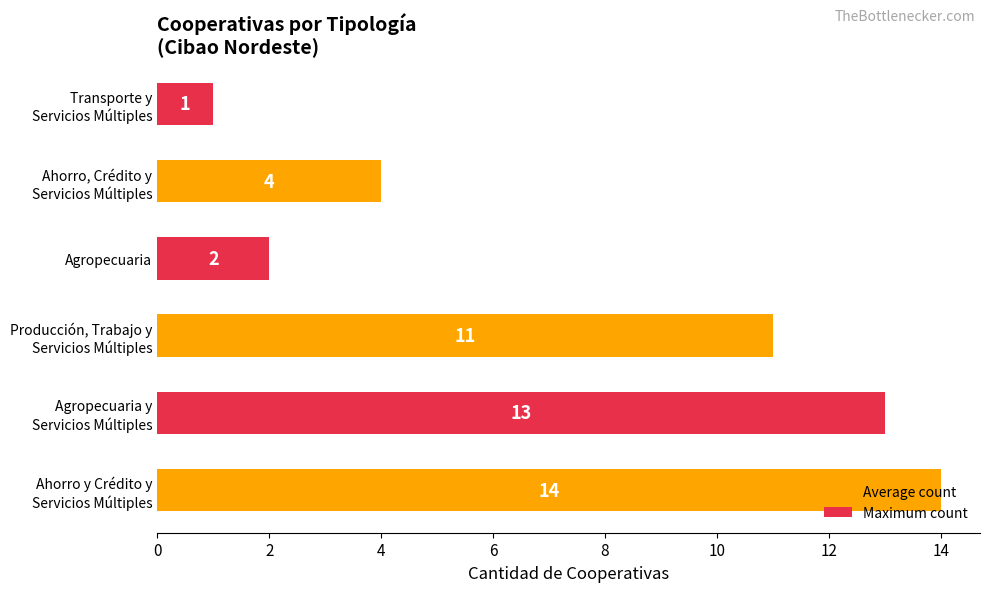

What is the difference between the second highest and second lowest values?

11